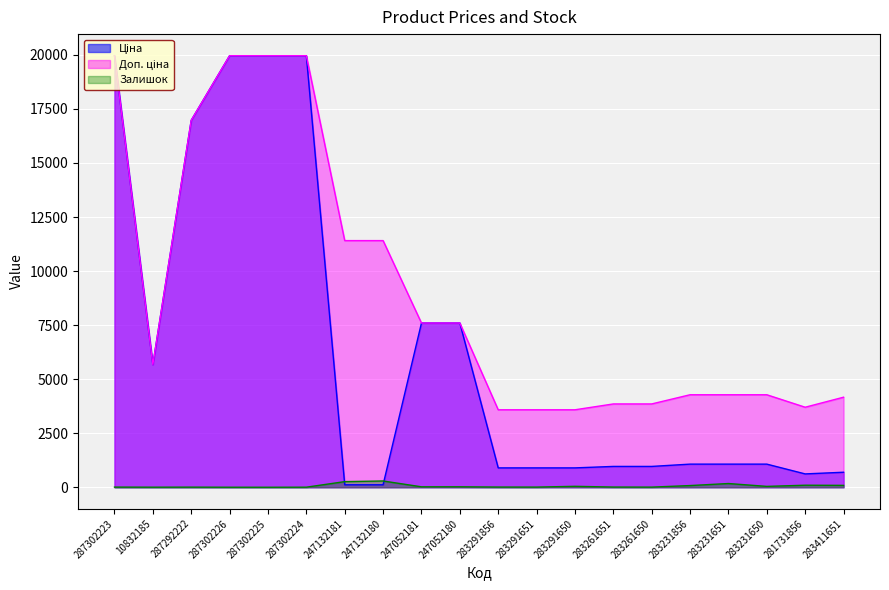

How many distinct data groups are displayed?

3